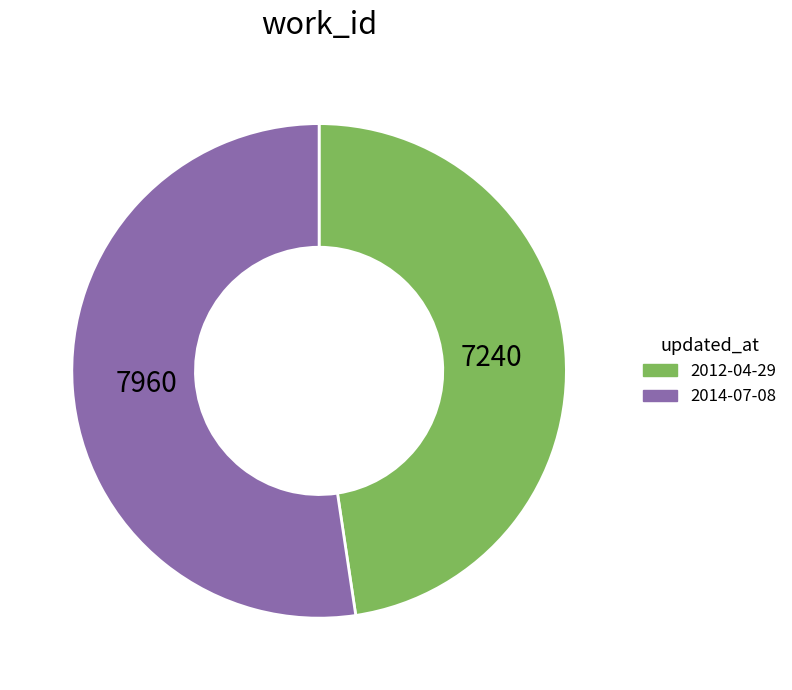

Between 2012-04-29 and 2014-07-08, which is larger?

2014-07-08